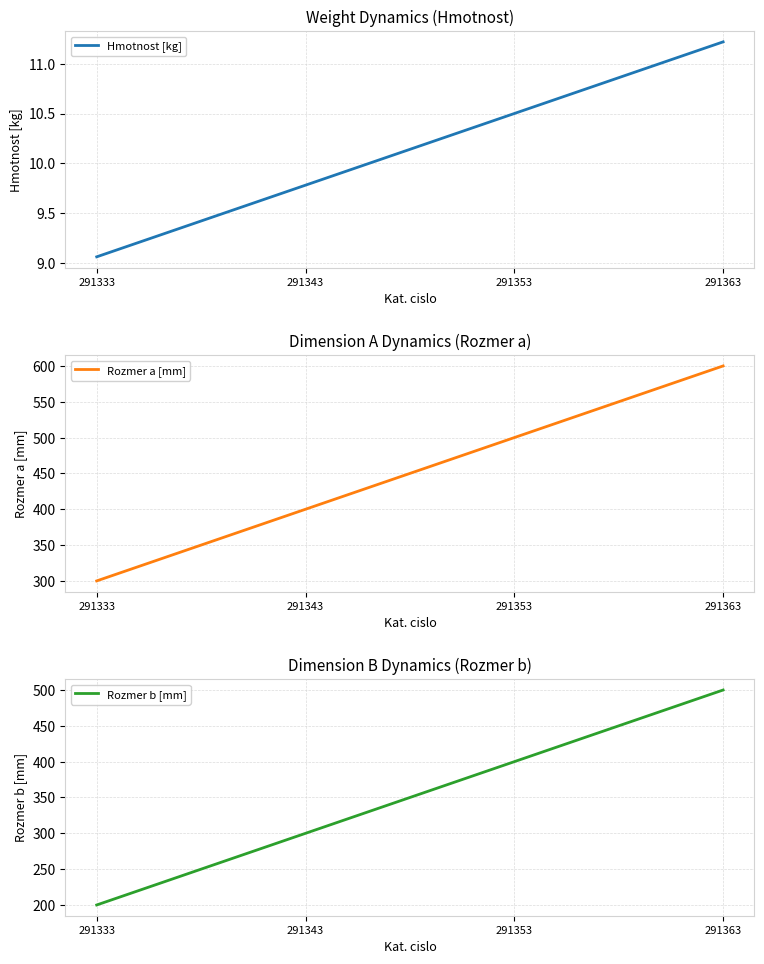

How many distinct data groups are displayed?

3